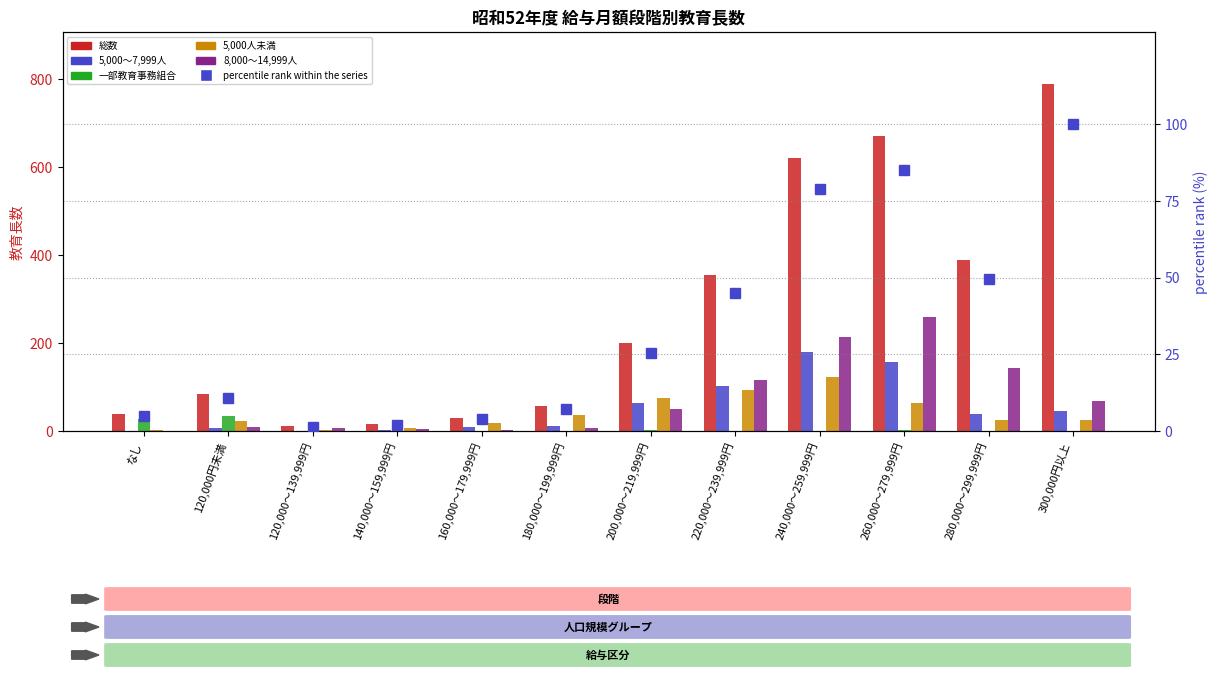

True or false: 総数 has a value of 575.5 at 220,000～239,999円.

False